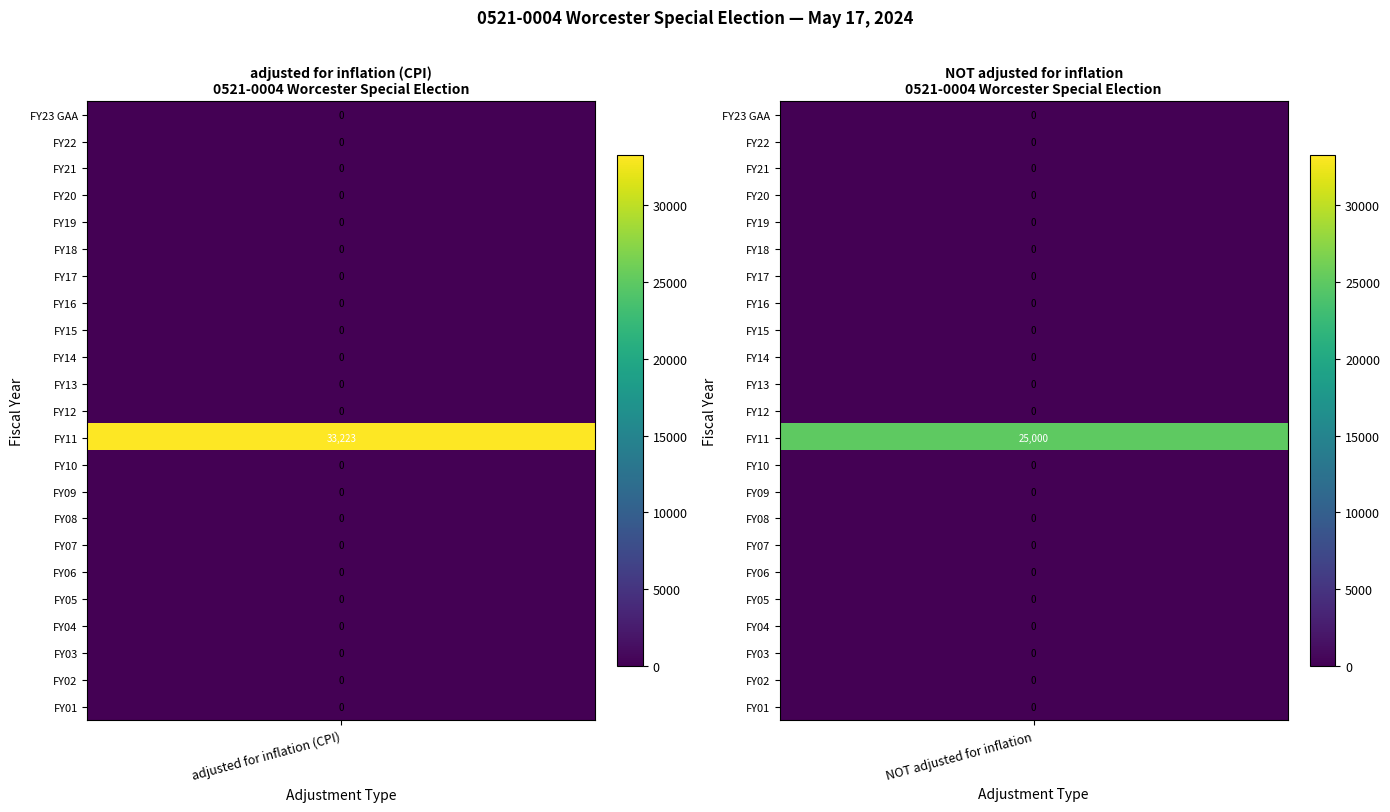

What is the spread (max minus min) of values at 1?

25000